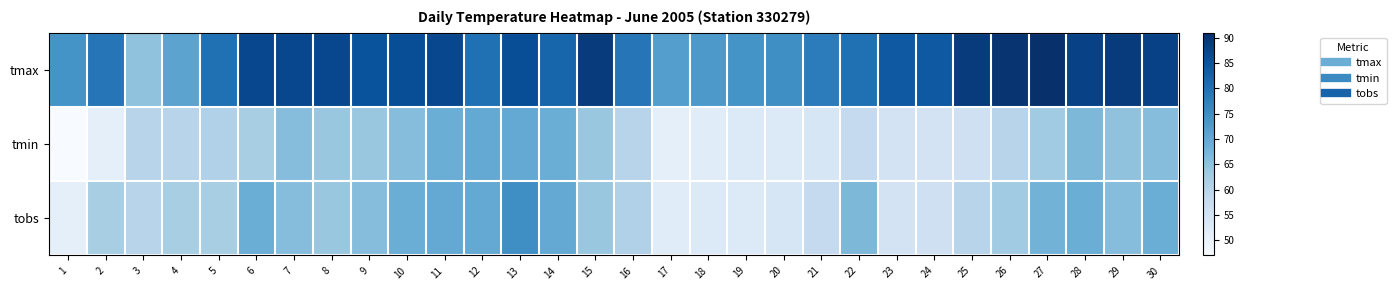

Reading right to left, list all the values displayed in this chart.

tmax: 30=88	29=89	28=88	27=91	26=90	25=89	24=84	23=84	22=80	21=78	20=75	19=74	18=73	17=72	16=79	15=89	14=82	13=86	12=80	11=87	10=86	9=85	8=87	7=87	6=87	5=80	4=71	3=65	2=79	1=74
tmin: 30=66	29=65	28=67	27=63	26=60	25=56	24=55	23=55	22=58	21=54	20=53	19=53	18=52	17=51	16=60	15=64	14=69	13=70	12=70	11=69	10=66	9=64	8=64	7=66	6=62	5=61	4=60	3=60	2=51	1=47
tobs: 30=69	29=66	28=69	27=68	26=63	25=60	24=56	23=55	22=67	21=58	20=54	19=53	18=53	17=52	16=61	15=64	14=70	13=75	12=70	11=70	10=69	9=66	8=64	7=66	6=69	5=62	4=62	3=60	2=62	1=51